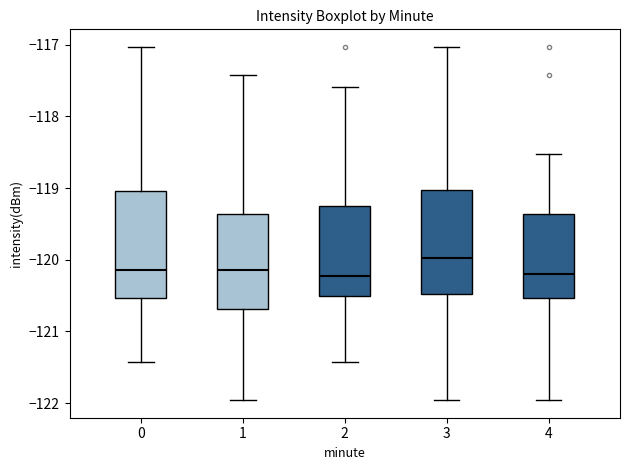

Where does the lower whisker of the box at x = 0 end on the y-axis? The values are not printed on the chart, so give them approximately, as read against the axis.

-121.4